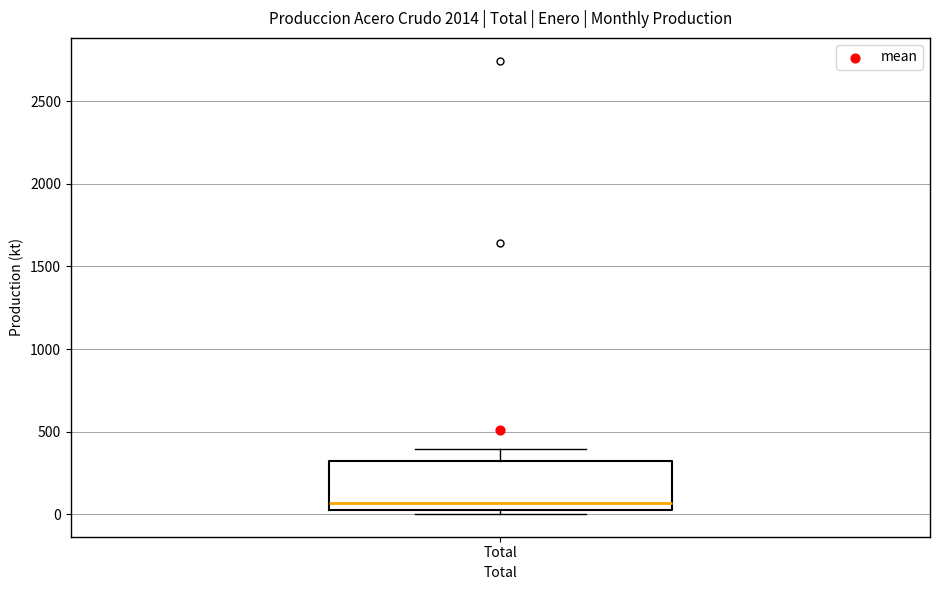

Transcribe this box plot: give where the median line is, the range the box spans, and where the two whiskers end, as read against the y-axis. The values are not printed on the chart, so give them approximately, as read against the axis.

median 50, box 0 to 300, whiskers 0 (just below the box's lower edge) to 400